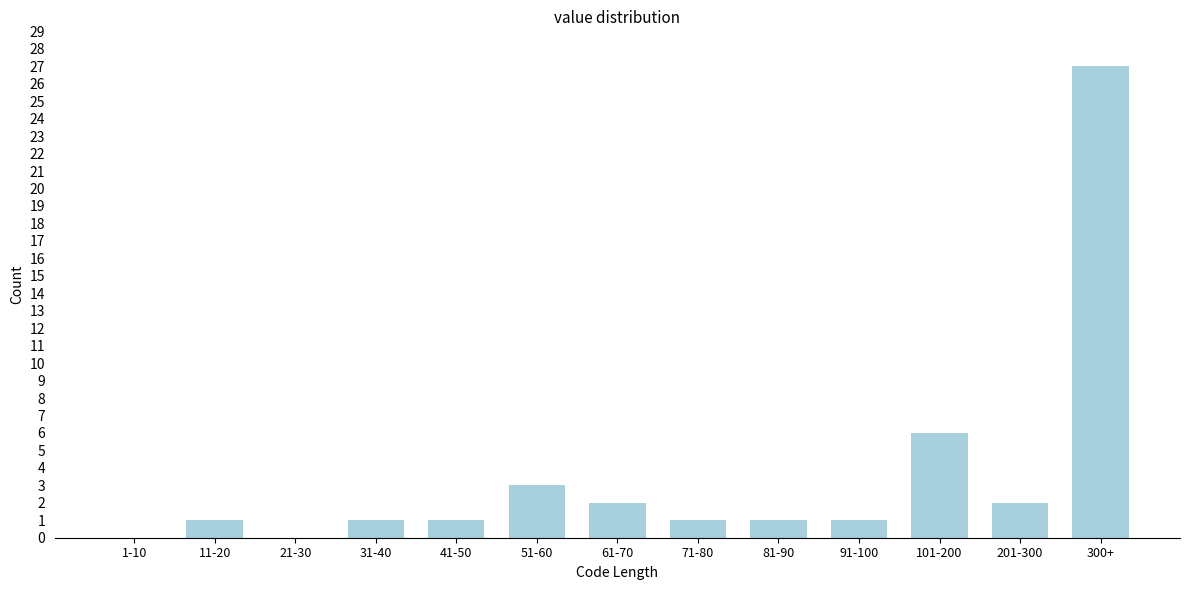

Reading left to right, transcribe all the data shown in this chart.

1-10=0	11-20=1	21-30=0	31-40=1	41-50=1	51-60=3	61-70=2	71-80=1	81-90=1	91-100=1	101-200=6	201-300=2	300+=27